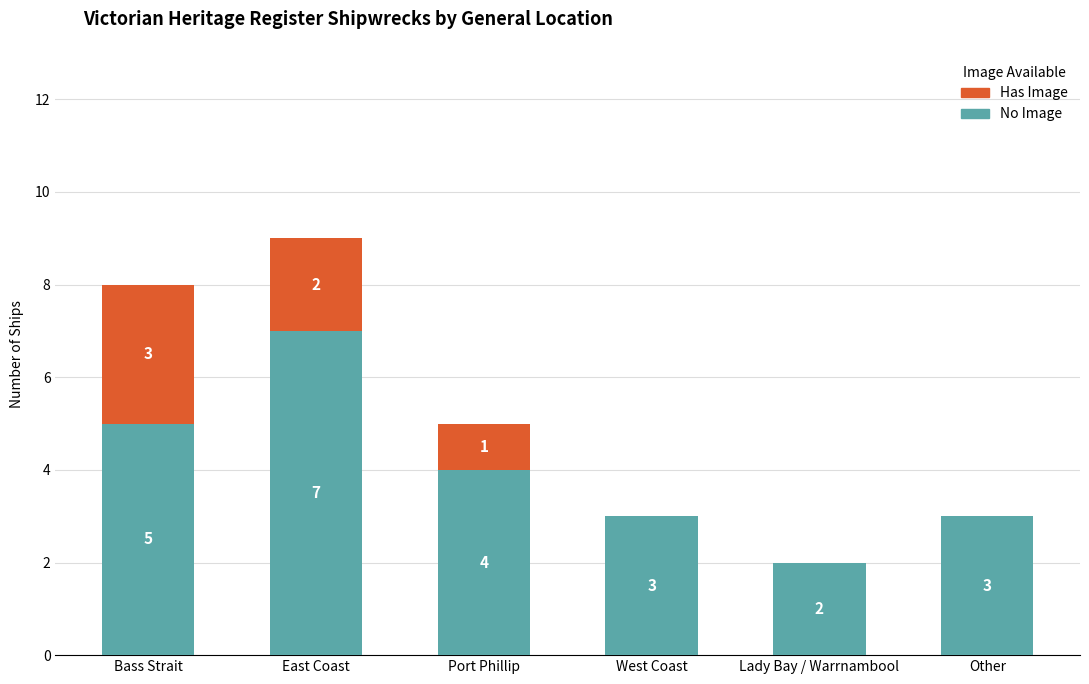

At which category is the sum across all series the highest?

East Coast